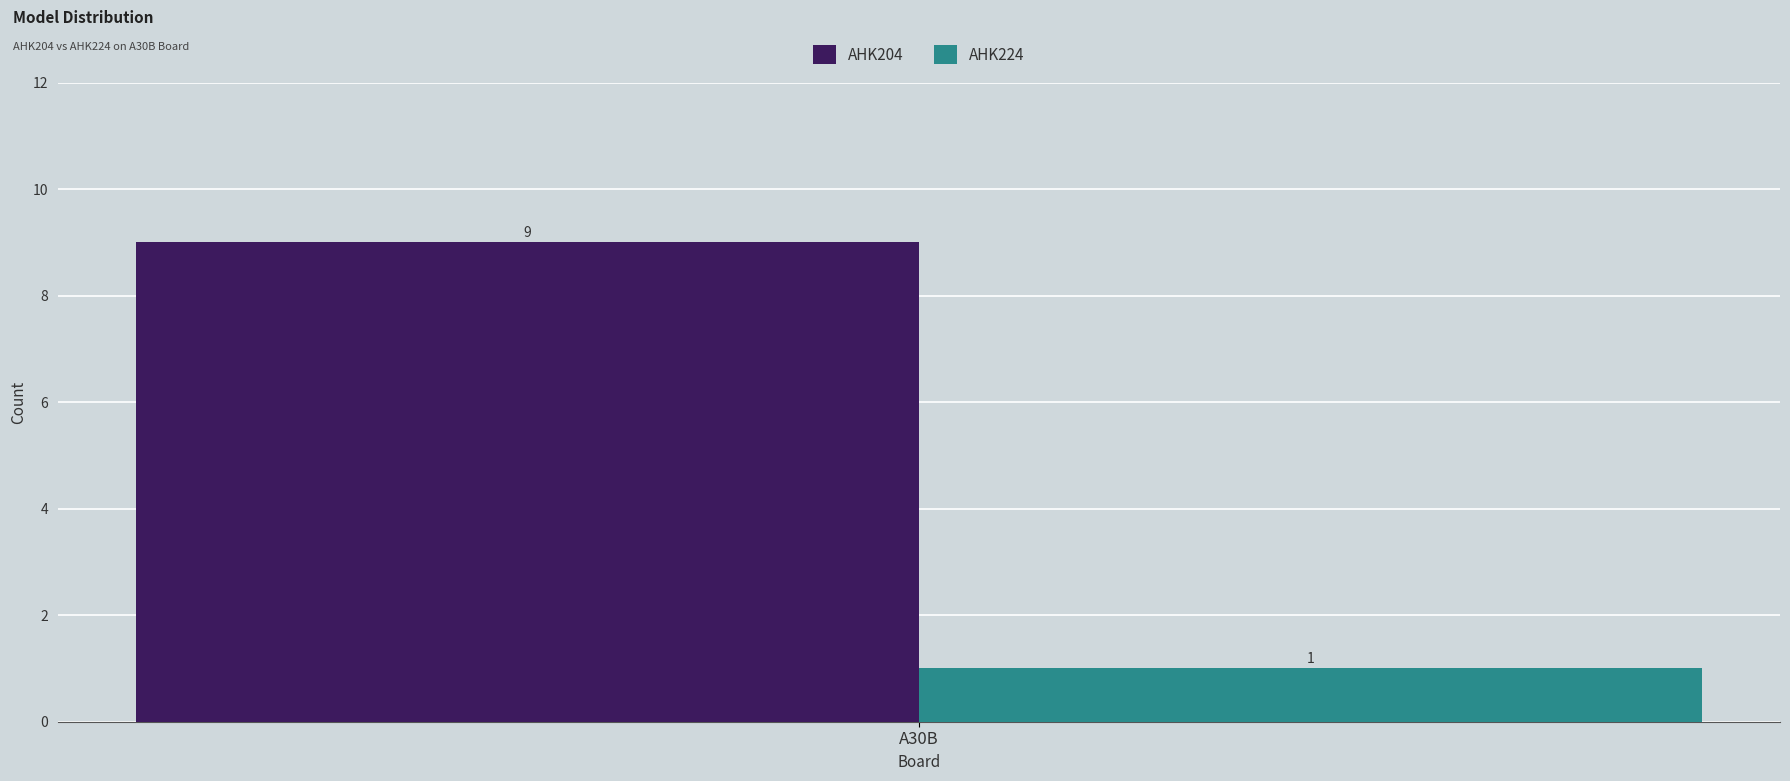

What is the highest value of the AHK204 series?

9